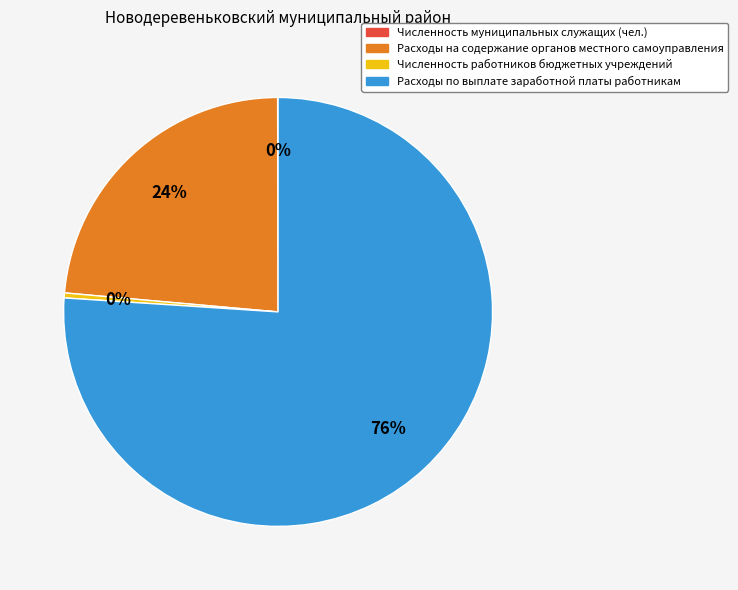

Is Расходы на содержание органов местного самоуправления the majority of the pie?

No